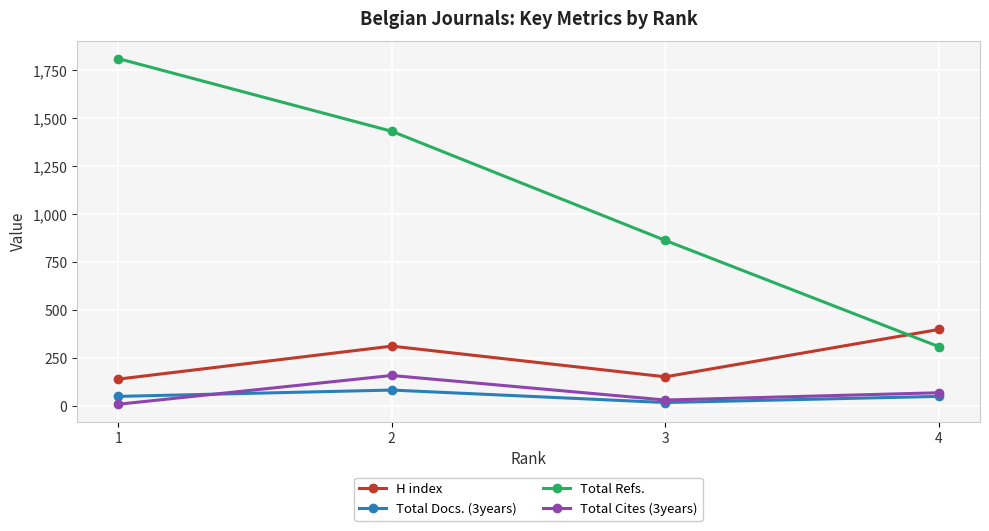

How many distinct data groups are displayed?

4